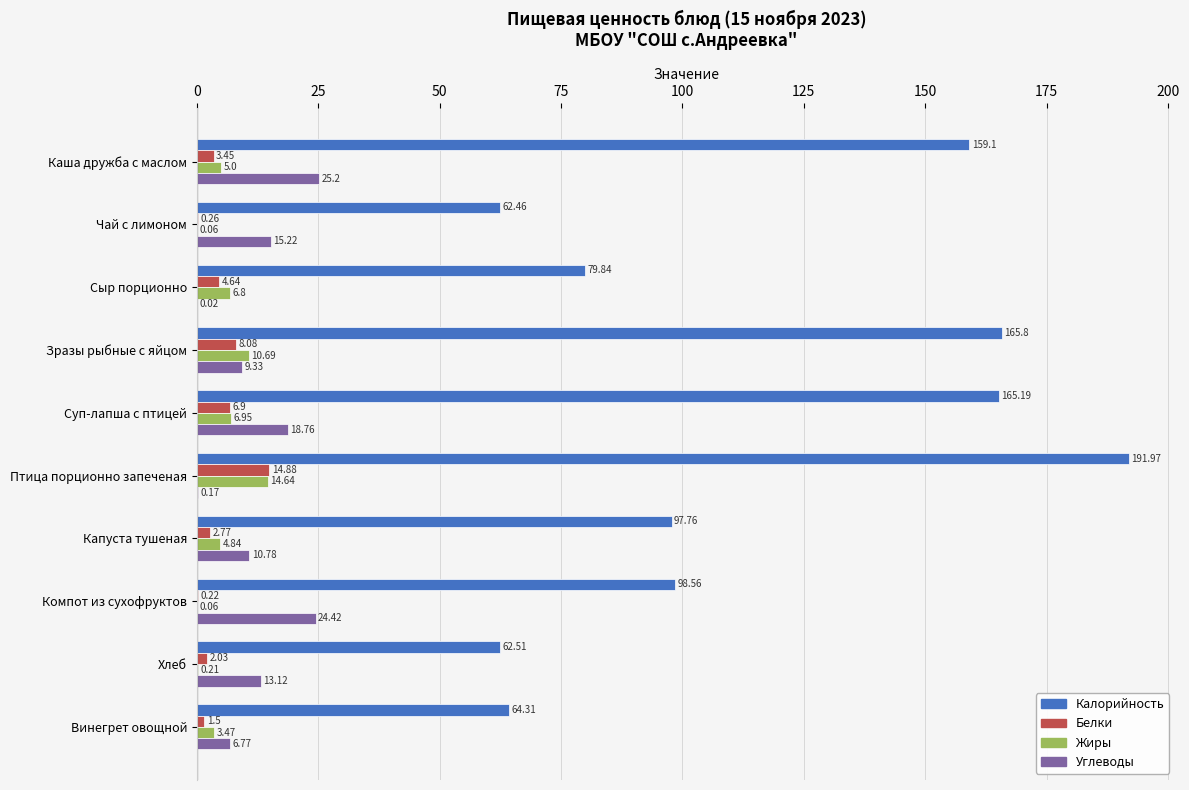

Between Чай с лимоном and Компот из сухофруктов, which series saw the biggest shift?

Калорийность